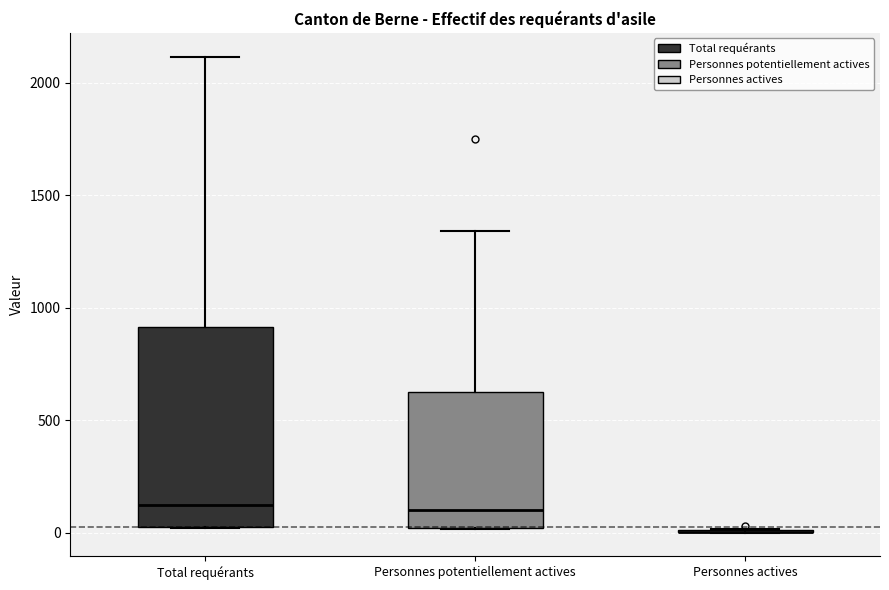

Reading left to right, transcribe this box plot: for each box, give where its median line is, the range the box spans, and where its two whiskers end, as read against the y-axis. The values are not printed on the chart, so give them approximately, as read against the axis.

Total requérants: median 100, box 0 to 900, whiskers 0 to 2100
Personnes potentiellement actives: median 100, box 0 to 600, whiskers 0 to 1350
Personnes actives: box collapsed to a line at 0, whiskers 0 to 0